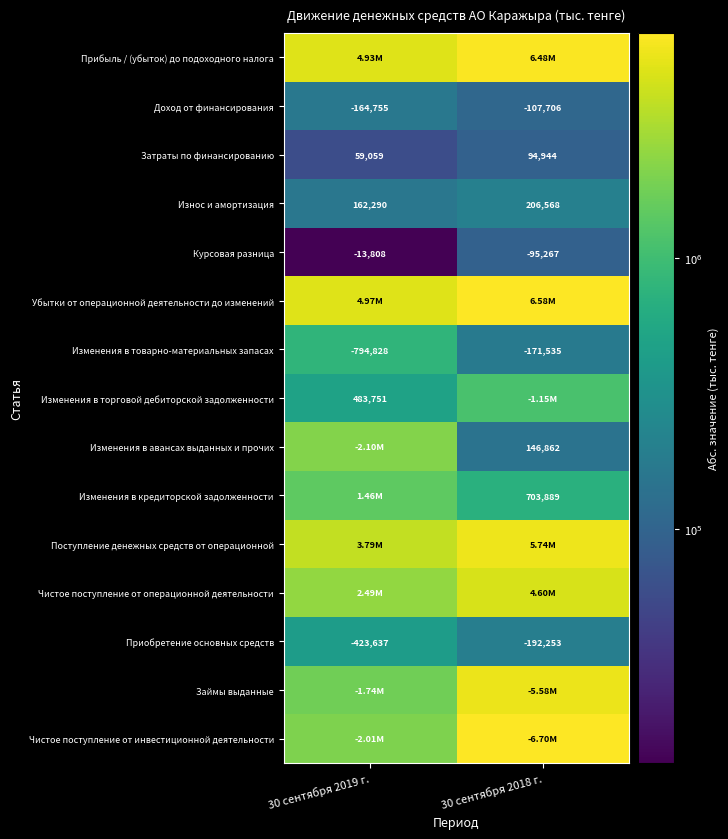

At which label does Износ и амортизация reach its peak?

30 сентября 2018 г.